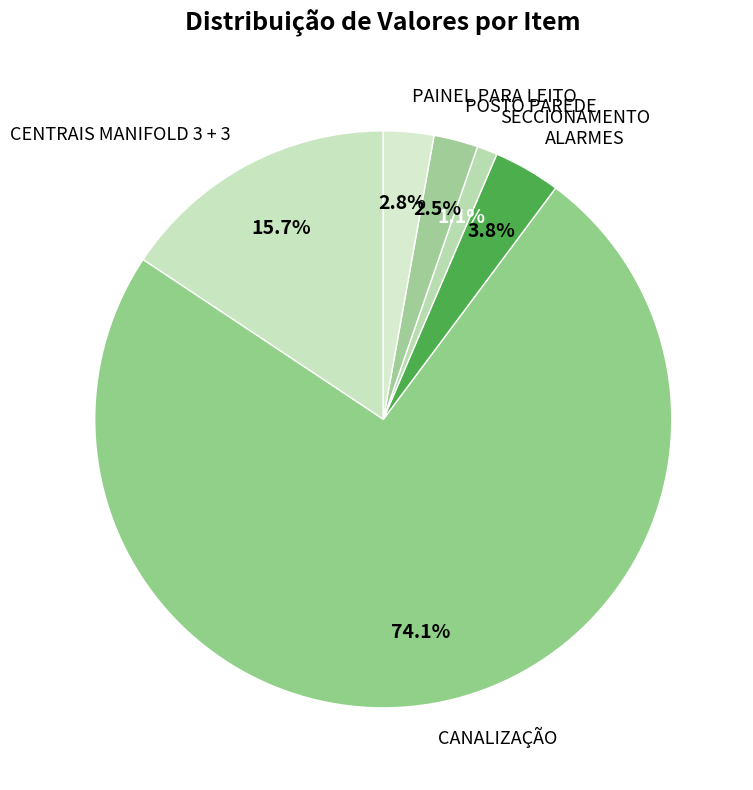

To the nearest percent, what percentage of the pie is ALARMES?

4%